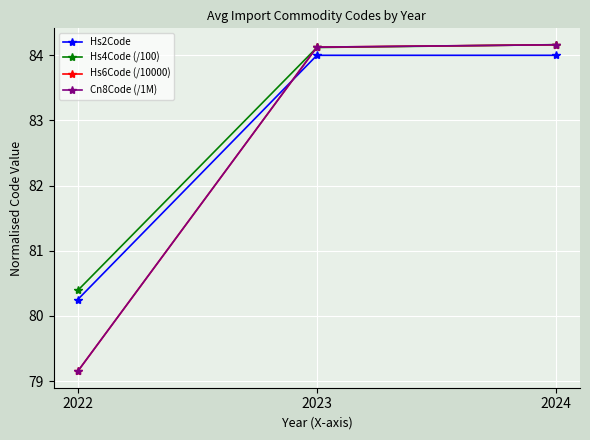

Where is Hs2Code nearest to the value 82?

2022